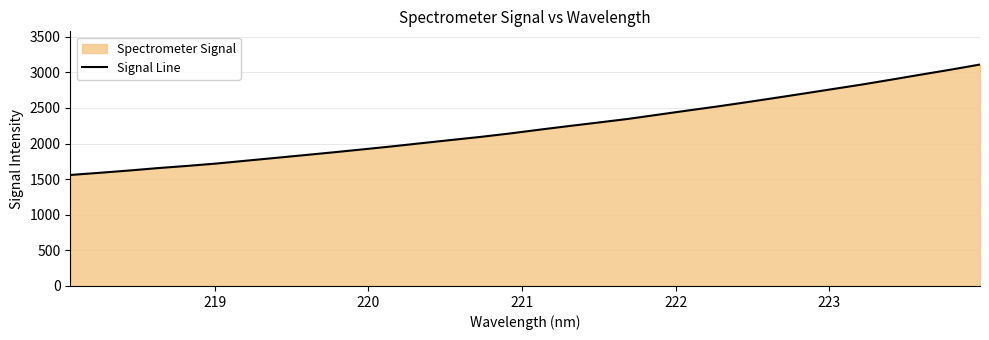

What is the smallest value displayed?

1558.3